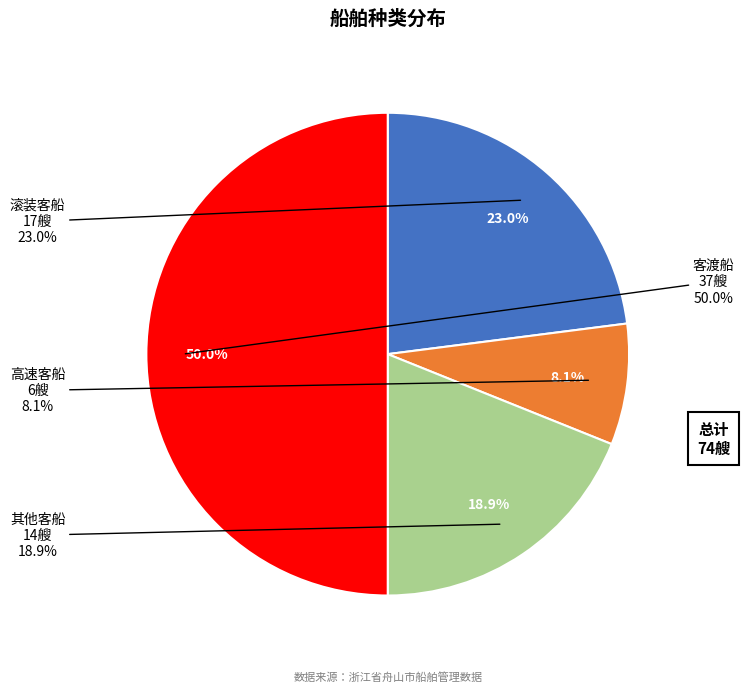

What is the ratio of the value at 高速客船 to the value at 其他客船?

0.4